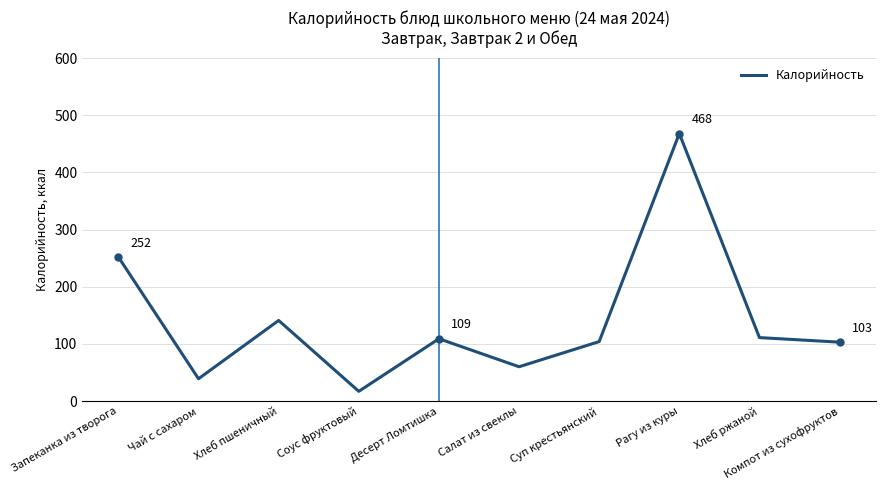

At which category does the chart reach its minimum across all series?

Соус фруктовый